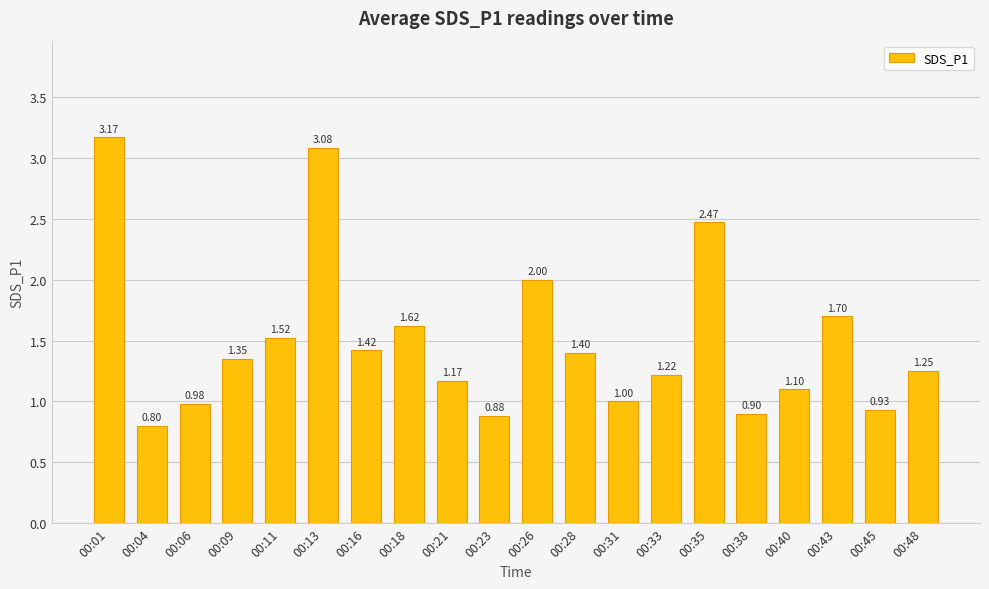

What is the change in value from 00:04 to 00:38?

+0.1